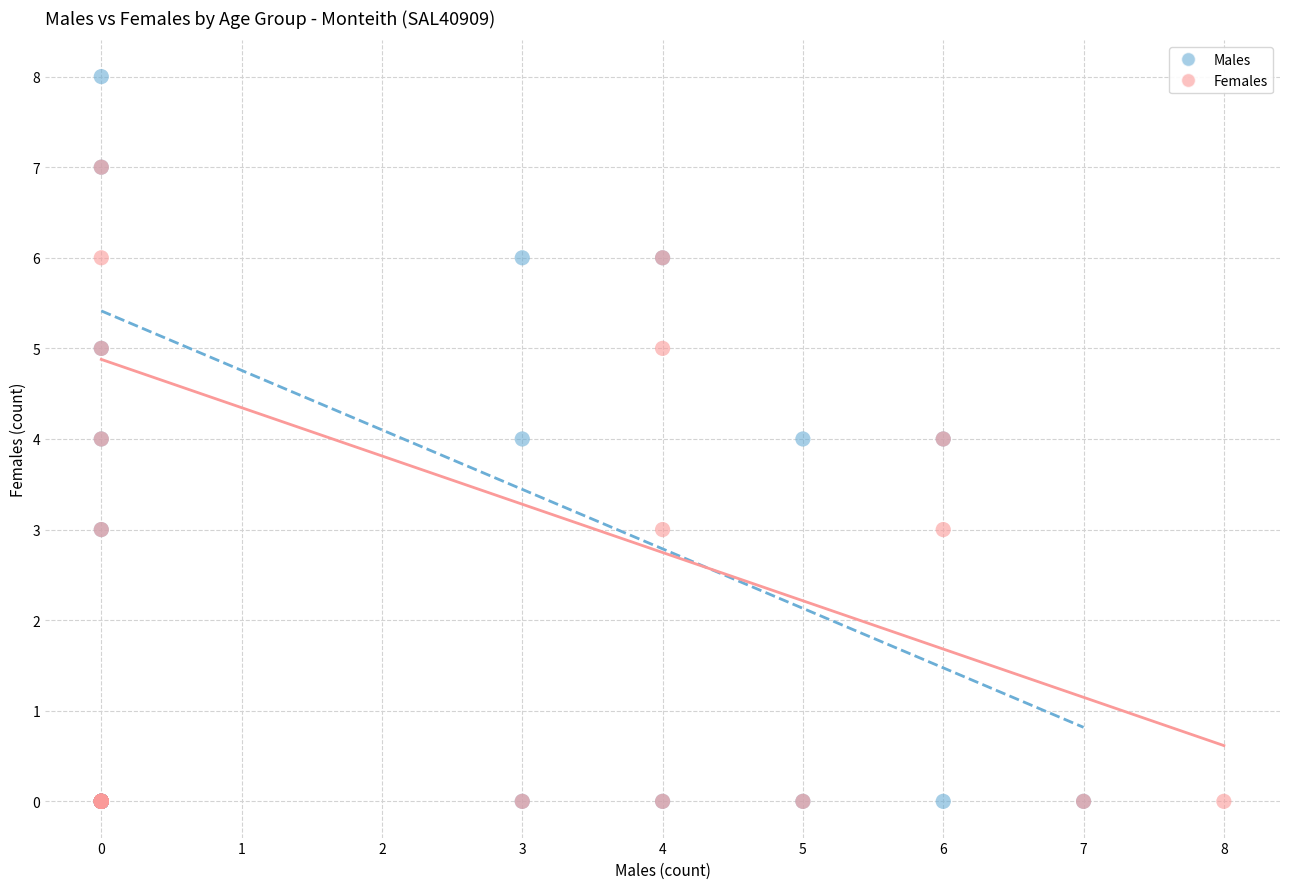

What are all the series names shown in the legend?

Males, Females